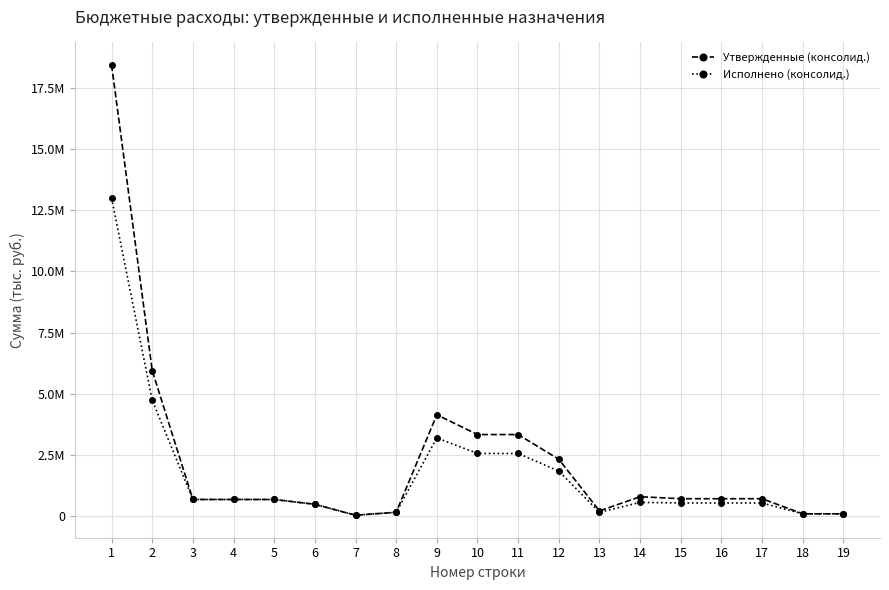

What is the average value of the Утвержденные (консолид.) series?

2294557.9